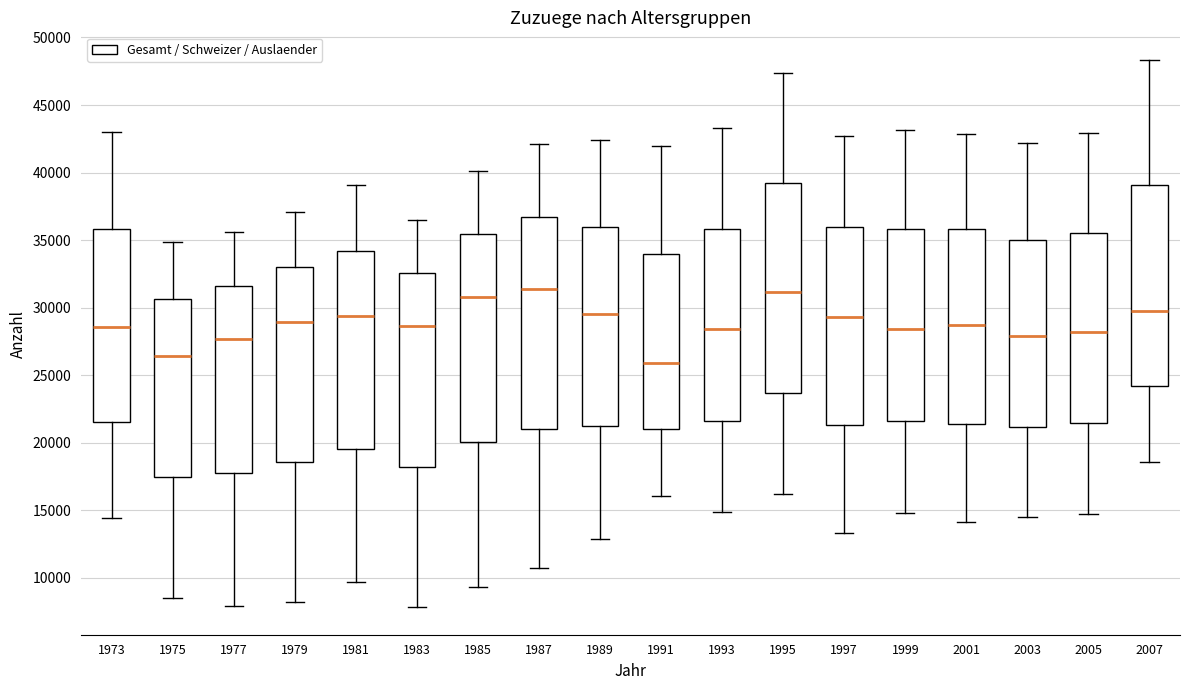

Reading left to right, read every box against the y-axis: the position of its median line, the range the box covers, and the ends of its whiskers. The values are not printed on the chart, so give them approximately, as read against the axis.

1973: median 28500, box 21500 to 36000, whiskers 14500 to 43000
1975: median 26500, box 17500 to 30500, whiskers 8500 to 35000
1977: median 27500, box 18000 to 31500, whiskers 8000 to 35500
1979: median 29000, box 18500 to 33000, whiskers 8000 to 37000
1981: median 29500, box 19500 to 34000, whiskers 9500 to 39000
1983: median 28500, box 18000 to 32500, whiskers 8000 to 36500
1985: median 31000, box 20000 to 35500, whiskers 9500 to 40000
1987: median 31500, box 21000 to 36500, whiskers 10500 to 42000
1989: median 29500, box 21000 to 36000, whiskers 13000 to 42500
1991: median 26000, box 21000 to 34000, whiskers 16000 to 42000
1993: median 28500, box 21500 to 36000, whiskers 15000 to 43500
1995: median 31000, box 23500 to 39500, whiskers 16000 to 47500
1997: median 29500, box 21500 to 36000, whiskers 13500 to 42500
1999: median 28500, box 21500 to 36000, whiskers 15000 to 43000
2001: median 28500, box 21500 to 36000, whiskers 14000 to 43000
2003: median 28000, box 21000 to 35000, whiskers 14500 to 42000
2005: median 28000, box 21500 to 35500, whiskers 14500 to 43000
2007: median 30000, box 24000 to 39000, whiskers 18500 to 48500